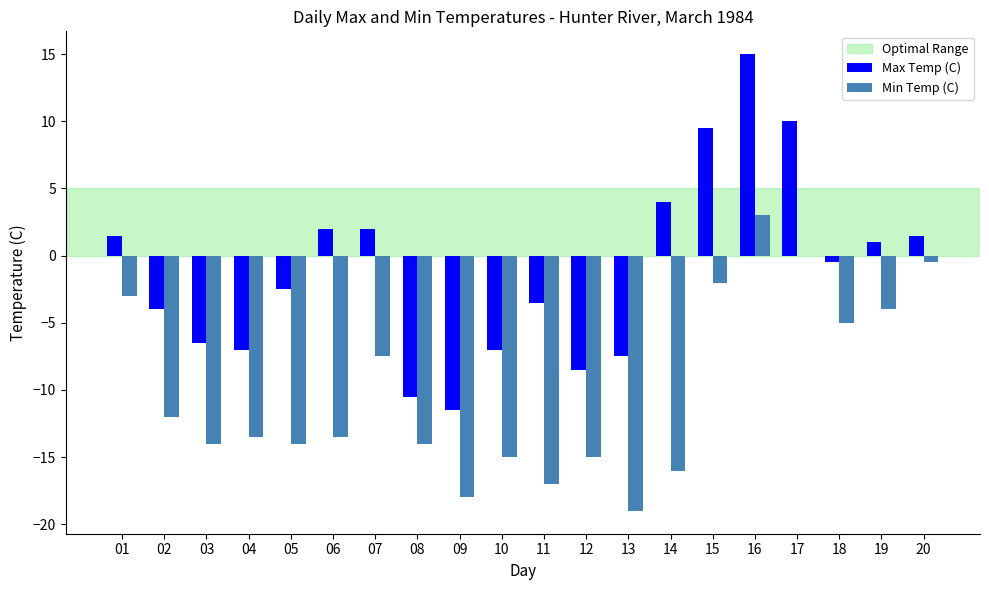

What is the total value across all series at 11?

-20.5